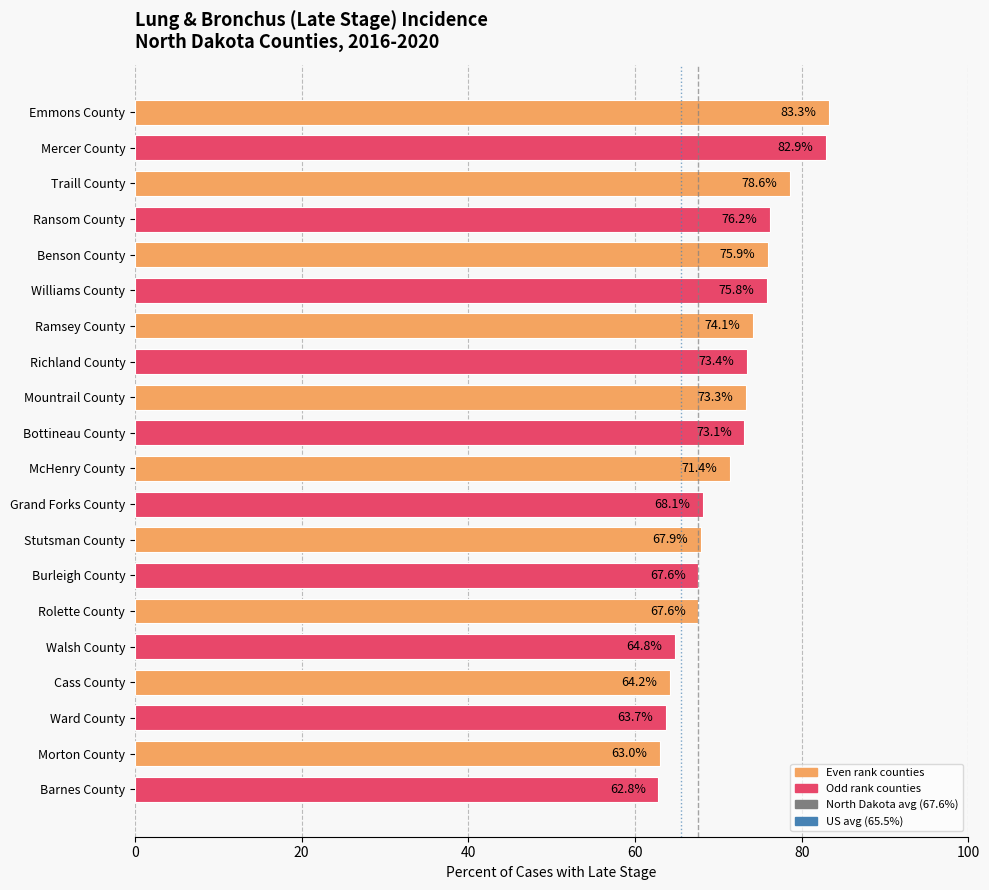

Where is the data nearest to the value 73?

Bottineau County